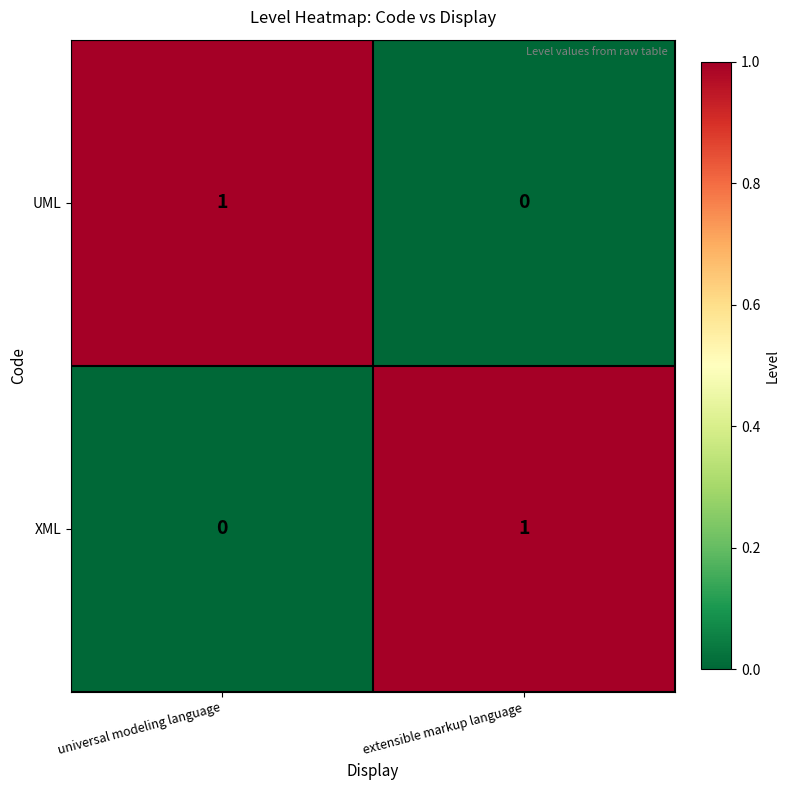

Rank the series at universal modeling language from highest to lowest value.

UML, XML